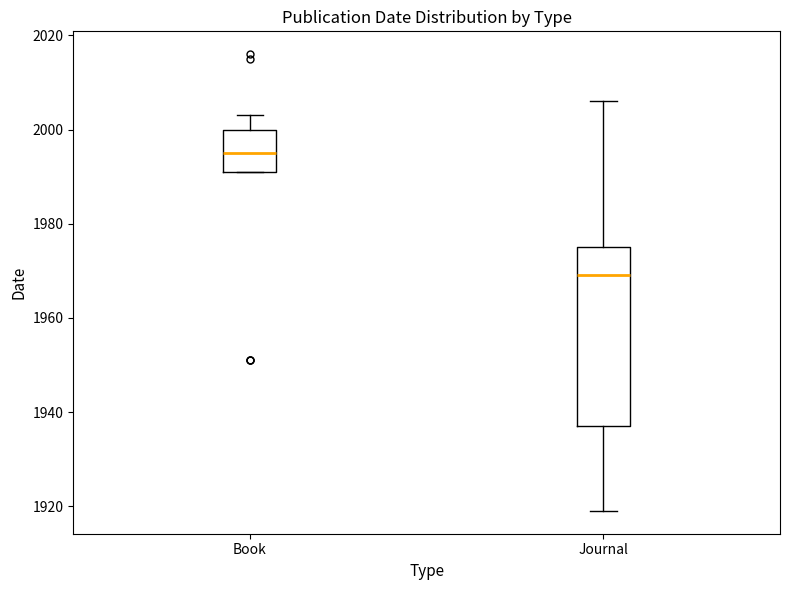

Reading left to right, read every box against the y-axis: the position of its median line, the range the box covers, and the ends of its whiskers. The values are not printed on the chart, so give them approximately, as read against the axis.

Book: median 1996, box 1992 to 2000, whiskers 1992 to 2004
Journal: median 1970, box 1938 to 1976, whiskers 1920 to 2006